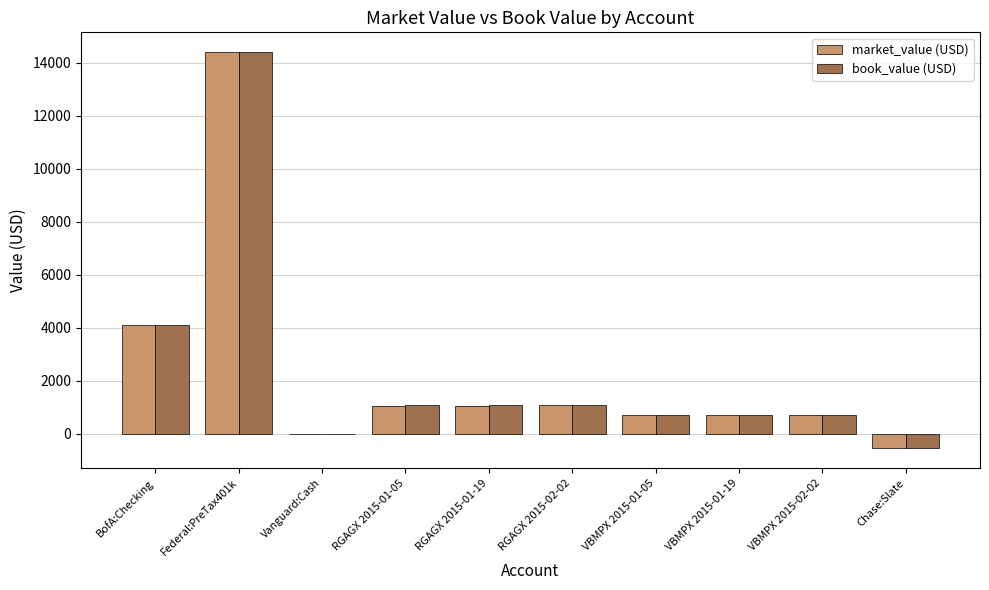

What is the sum of the book_value (USD) values at Federal:PreTax401k and RGAGX 2015-01-05?

15480.0